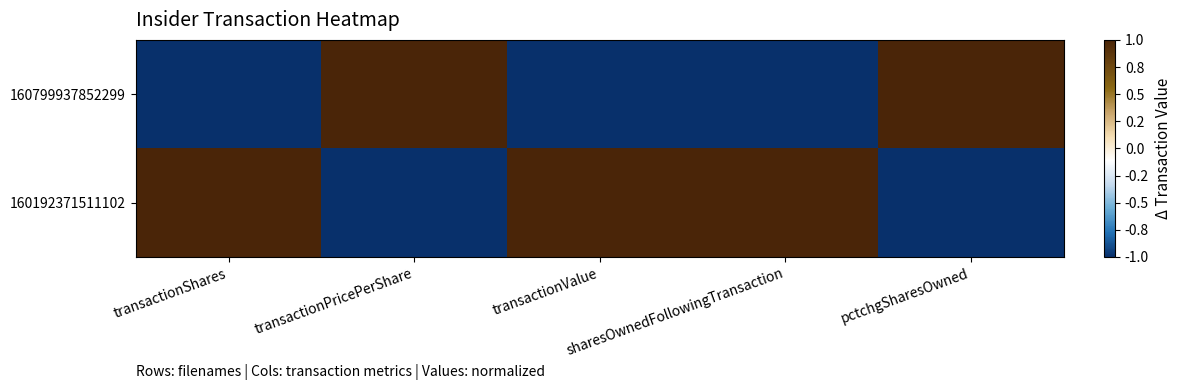

Which series changed the most between sharesOwnedFollowingTransaction and pctchgSharesOwned?

160799937852299